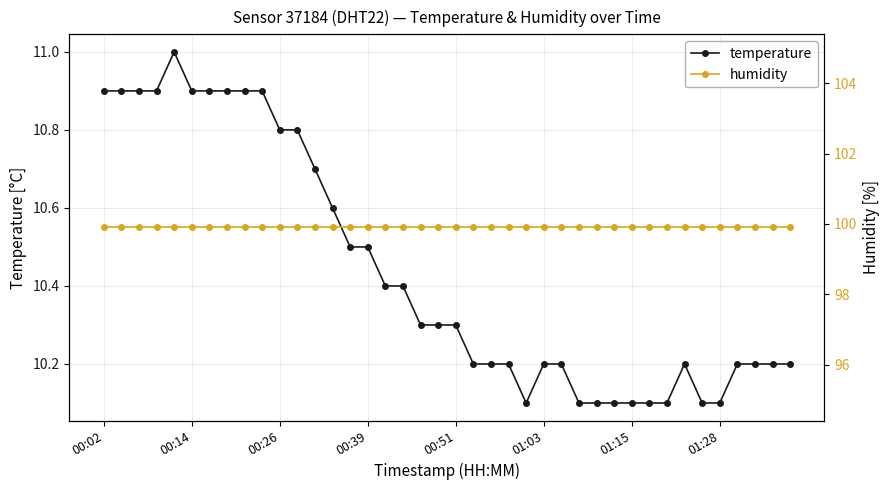

Between 17 and 33, which series saw the biggest shift?

temperature